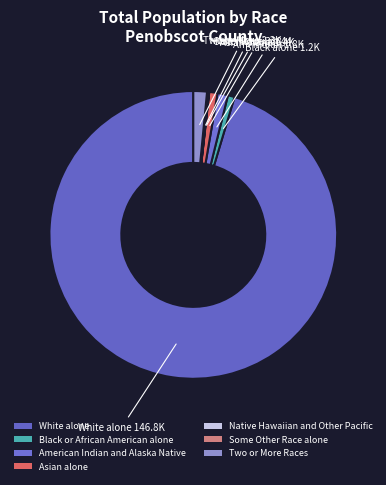

To the nearest percent, what is the average slice percentage?

14%